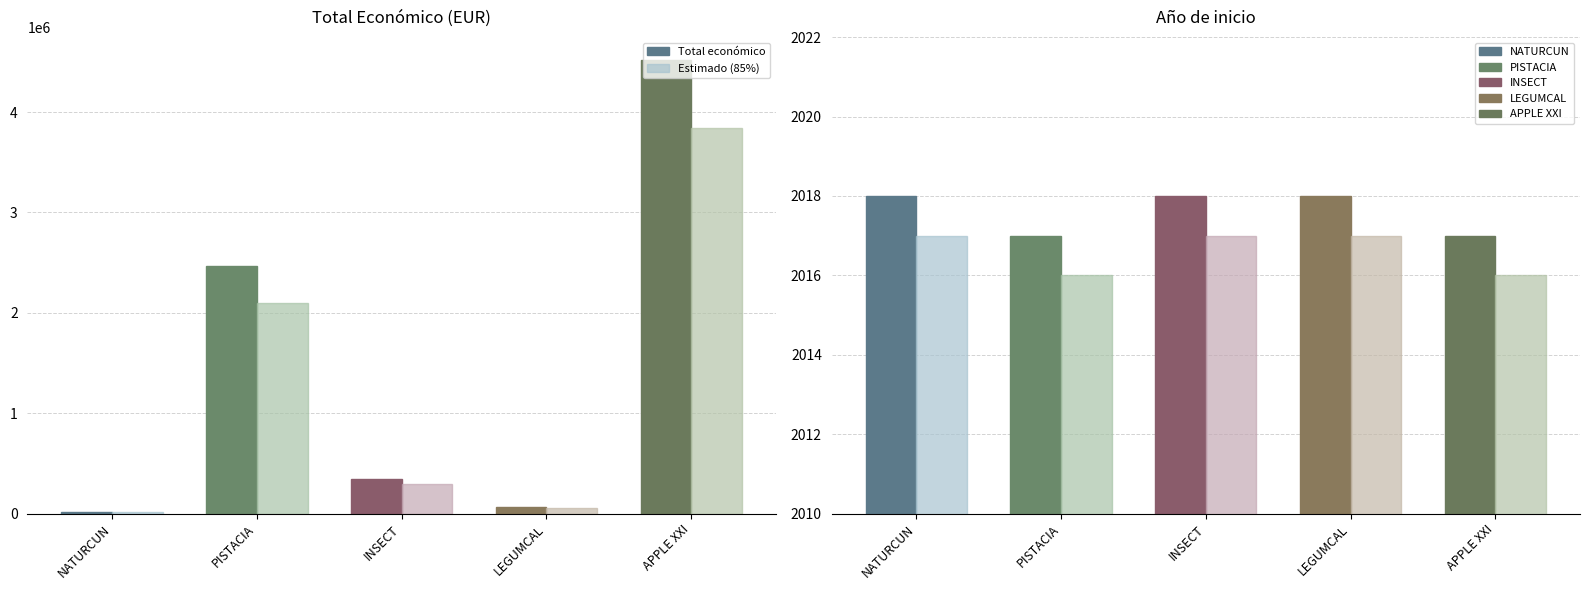

At which category is the sum across all series the highest?

APPLE XXI